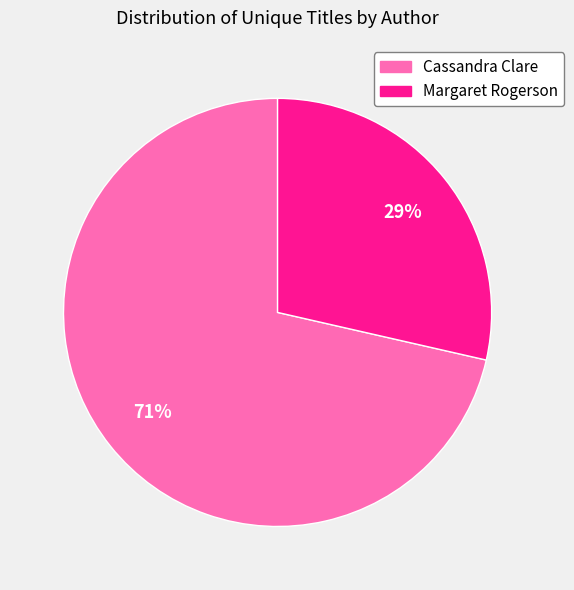

Count the number of slices in the pie.

2